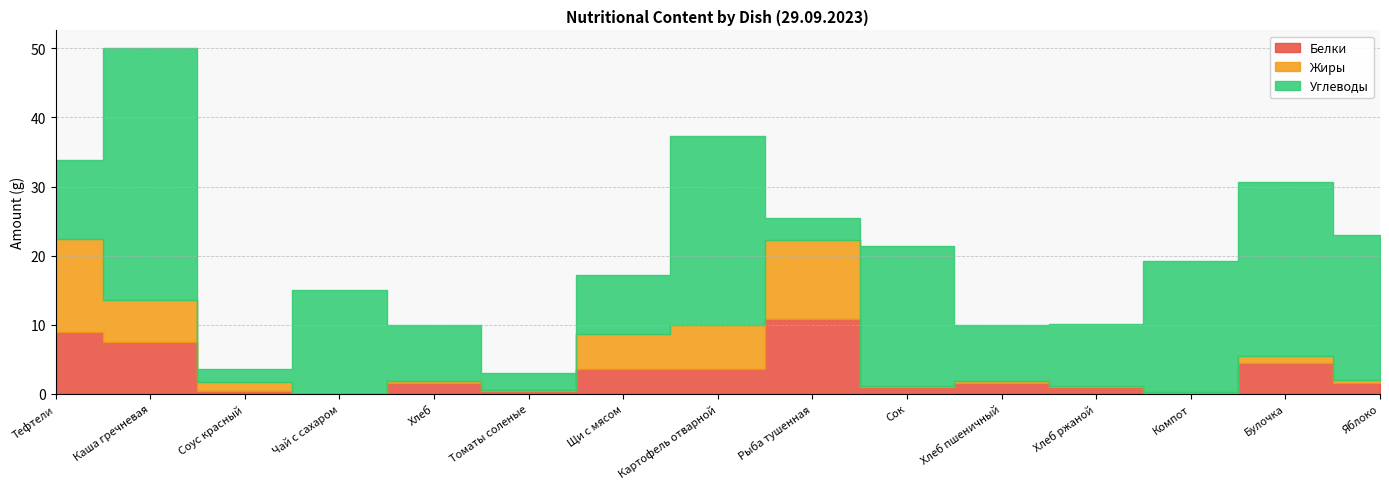

At which category does Жиры reach its first local valley?

Чай с сахаром